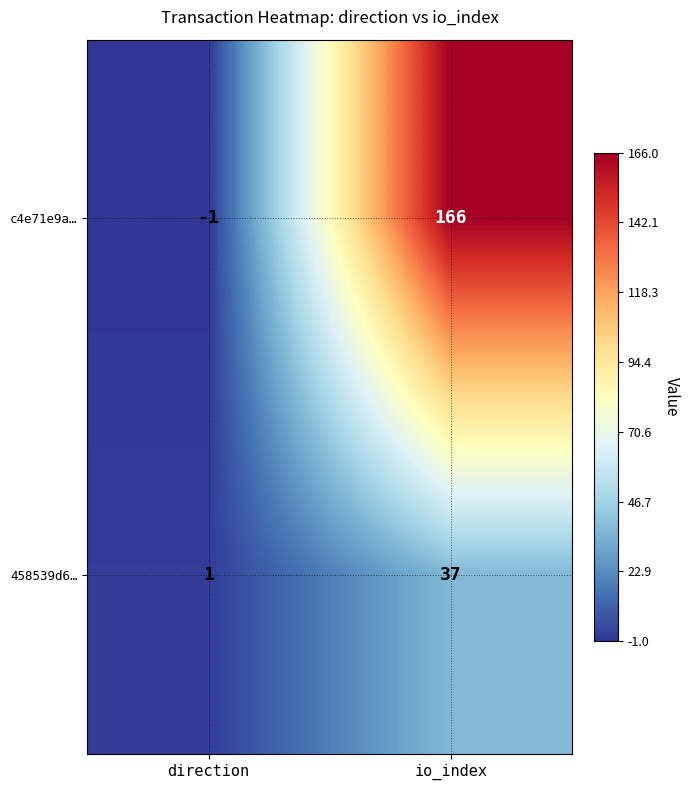

What is the average value of the 458539d6… series?

19